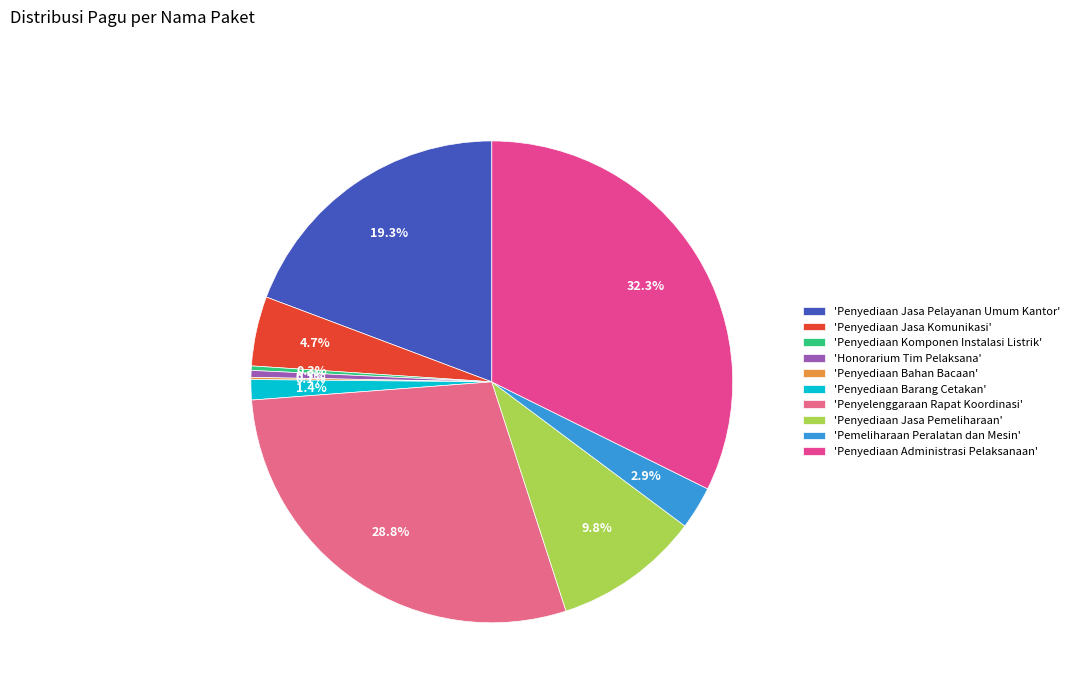

Rank the categories by value from highest to lowest.

Penyediaan Administrasi Pelaksanaan, Penyelenggaraan Rapat Koordinasi, Penyediaan Jasa Pelayanan Umum Kantor, Penyediaan Jasa Pemeliharaan, Penyediaan Jasa Komunikasi, Pemeliharaan Peralatan dan Mesin, Penyediaan Barang Cetakan, Honorarium Tim Pelaksana, Penyediaan Komponen Instalasi Listrik, Penyediaan Bahan Bacaan